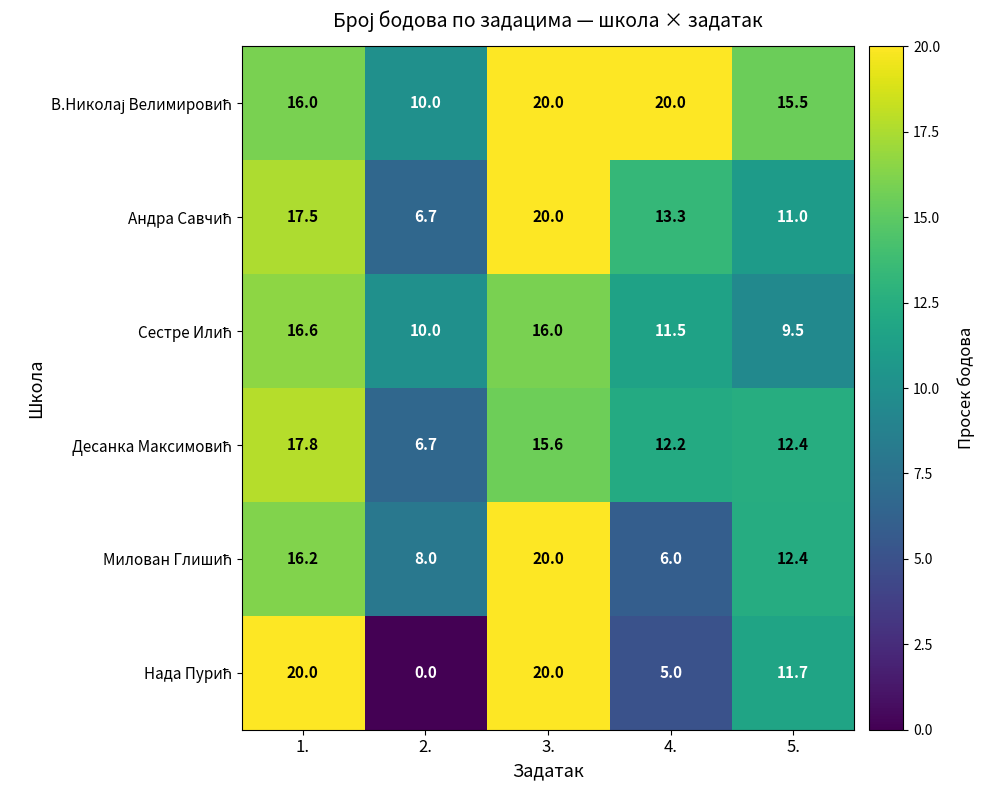

At how many categories does at least one series exceed 18?

3